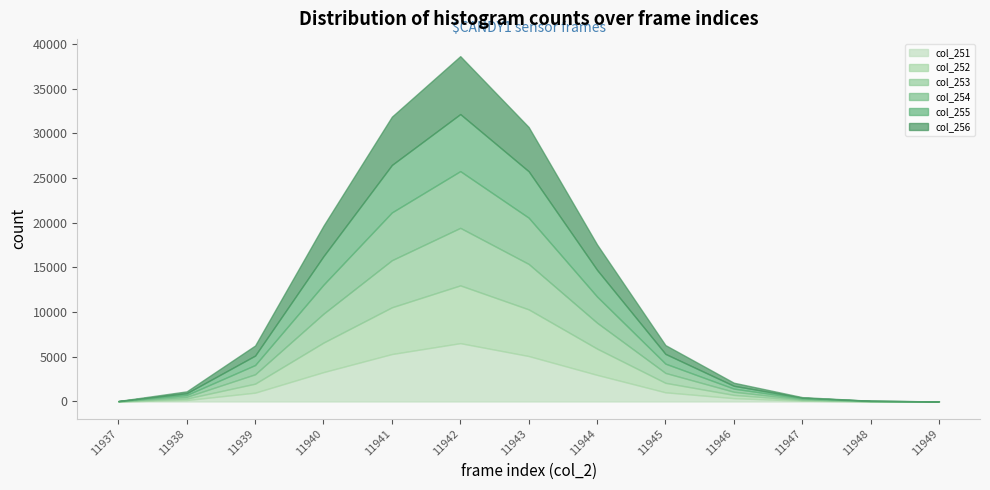

List the labels in order of col_253 value, largest first.

11942, 11941, 11943, 11940, 11944, 11945, 11939, 11946, 11938, 11947, 11948, 11937, 11949